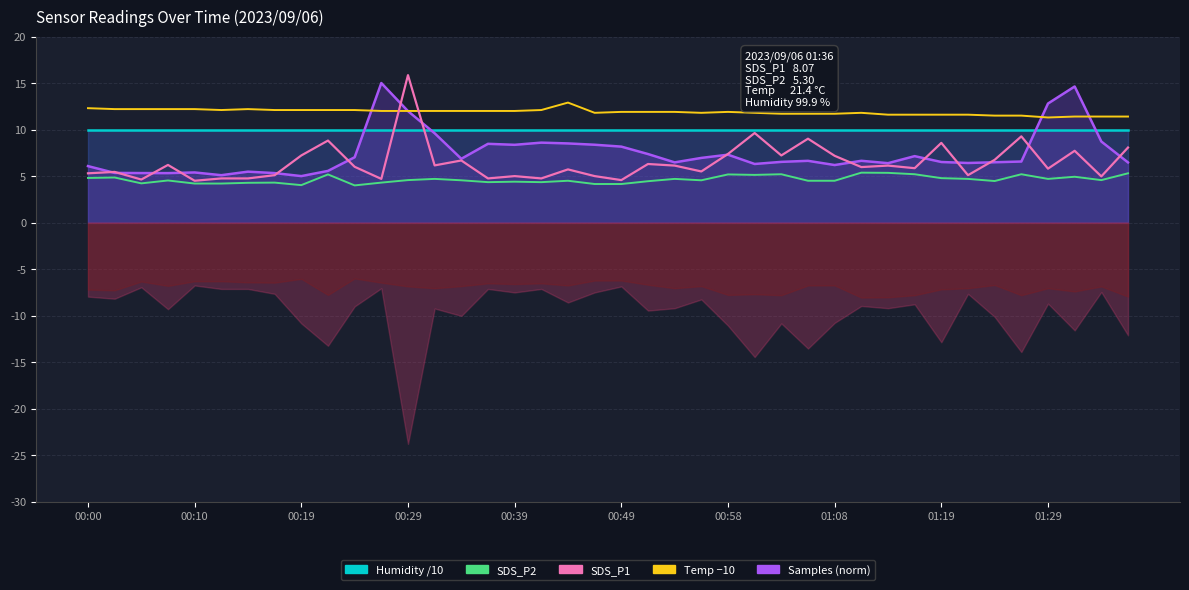

What is the sum of all SDS_P1 values?

258.4